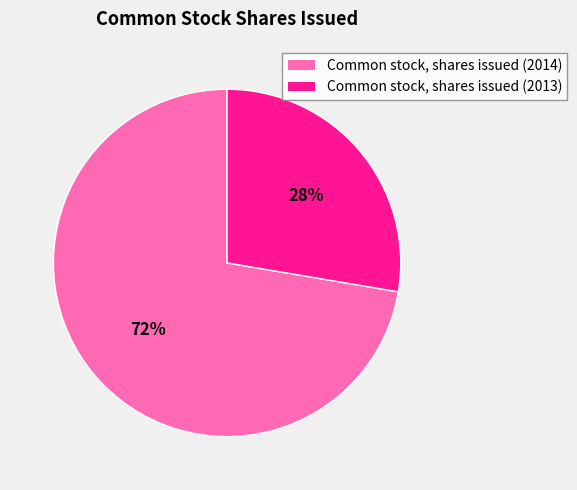

Does Common stock, shares issued (2014) account for over 50% of the chart?

Yes